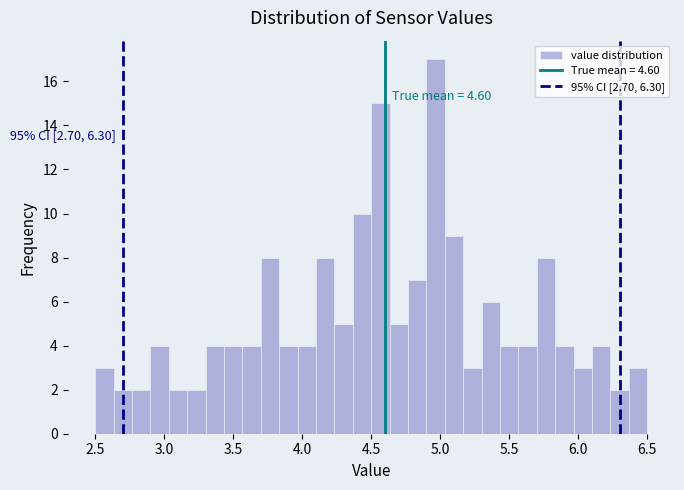

Read against the x-axis, roughly where is the centre of the tallest bar?

4.95